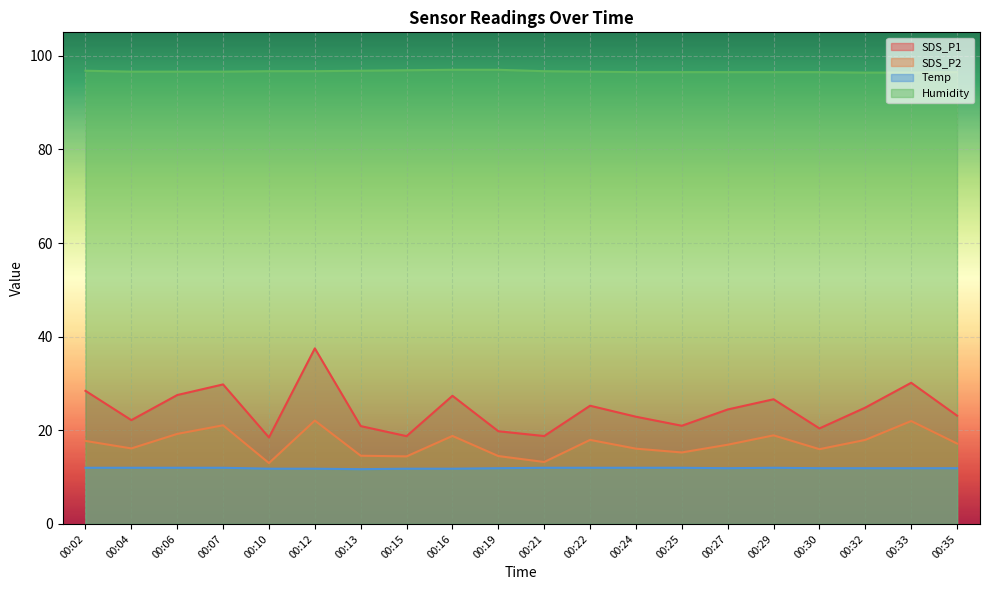

How many values in the SDS_P2 series exceed 17?

10